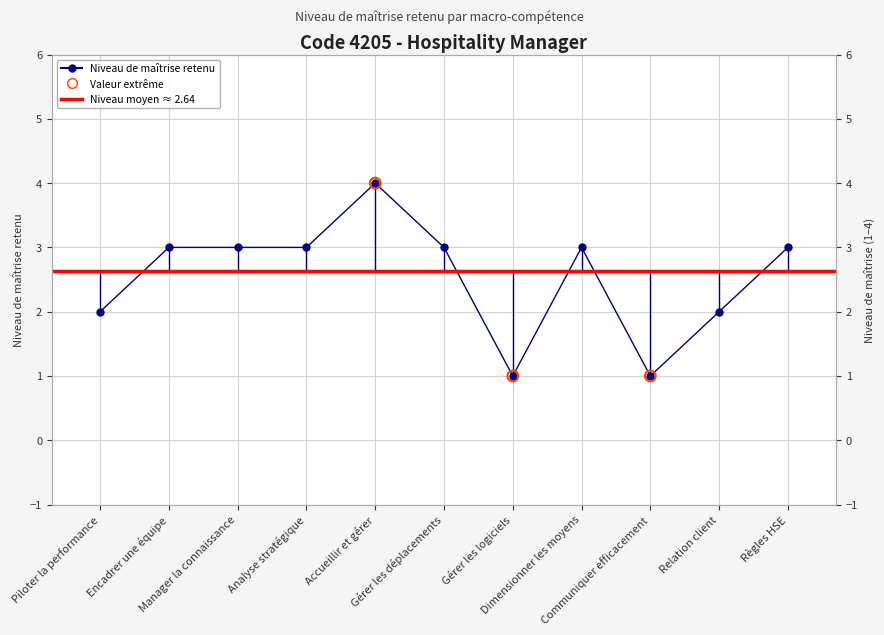

What is the change in value from Encadrer une équipe to Accueillir et gérer?

+1